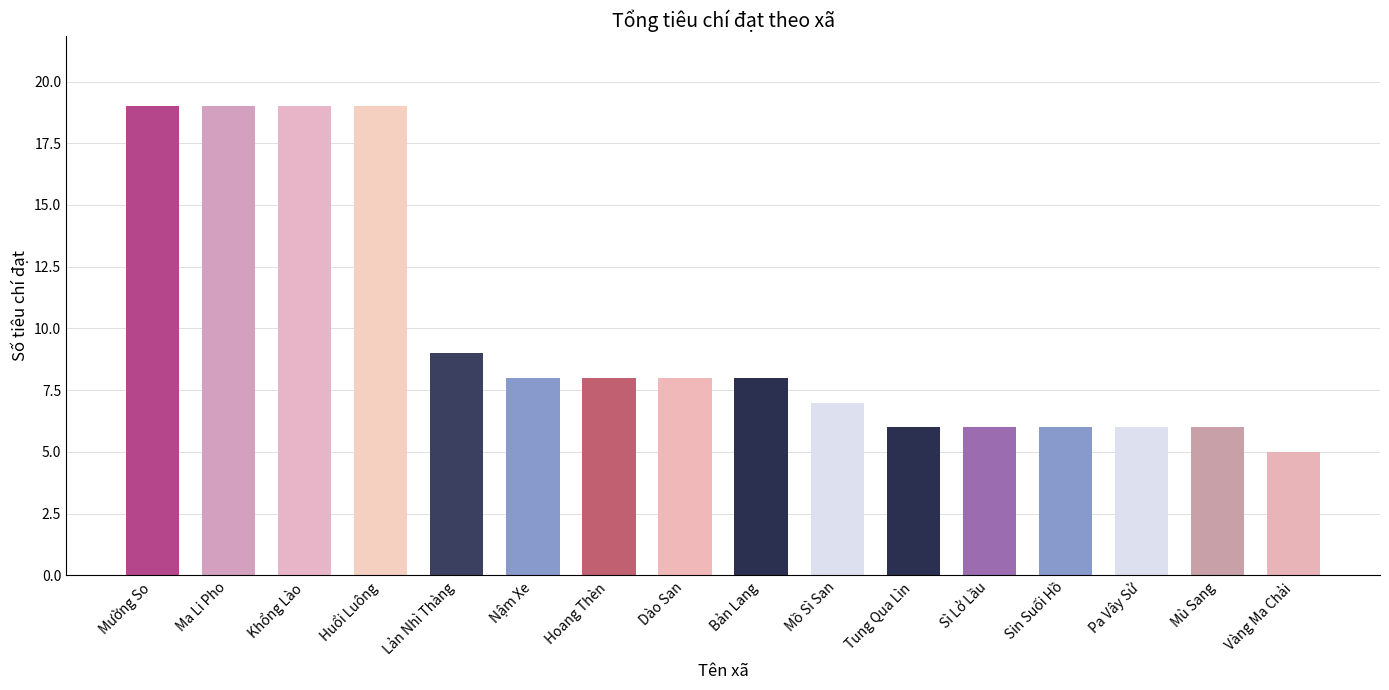

At which label is the value closest to 12?

Lản Nhì Thàng